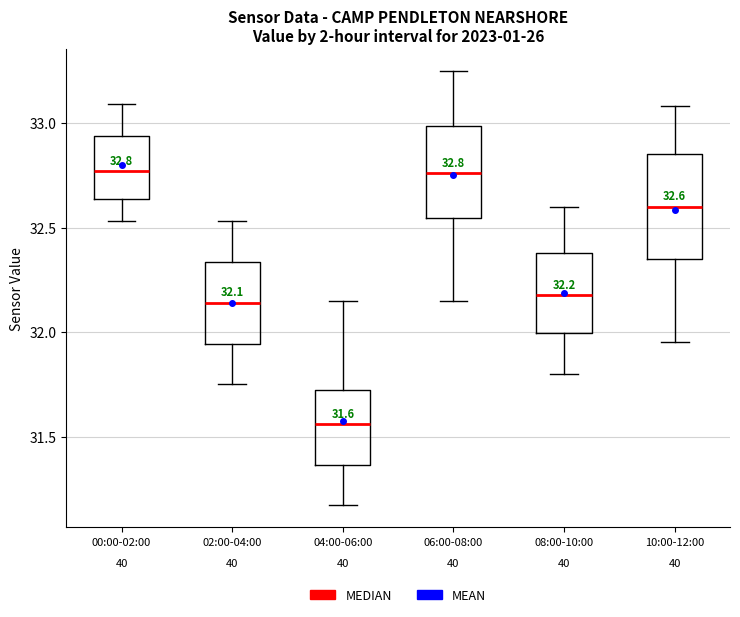

Which box is the tallest, from its lower edge to its upper edge?

10:00-12:00